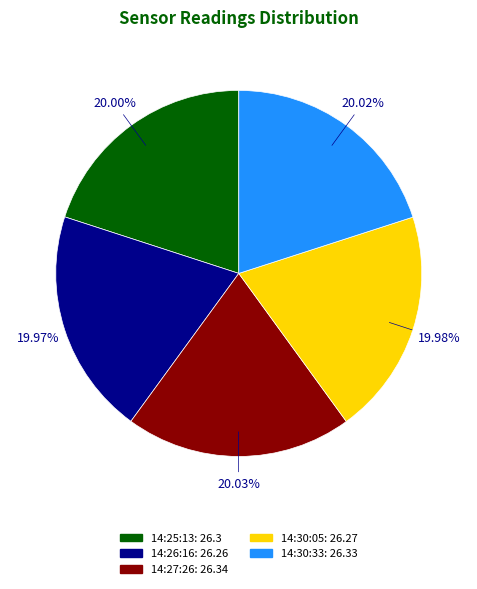

Is there a majority slice in this chart?

No